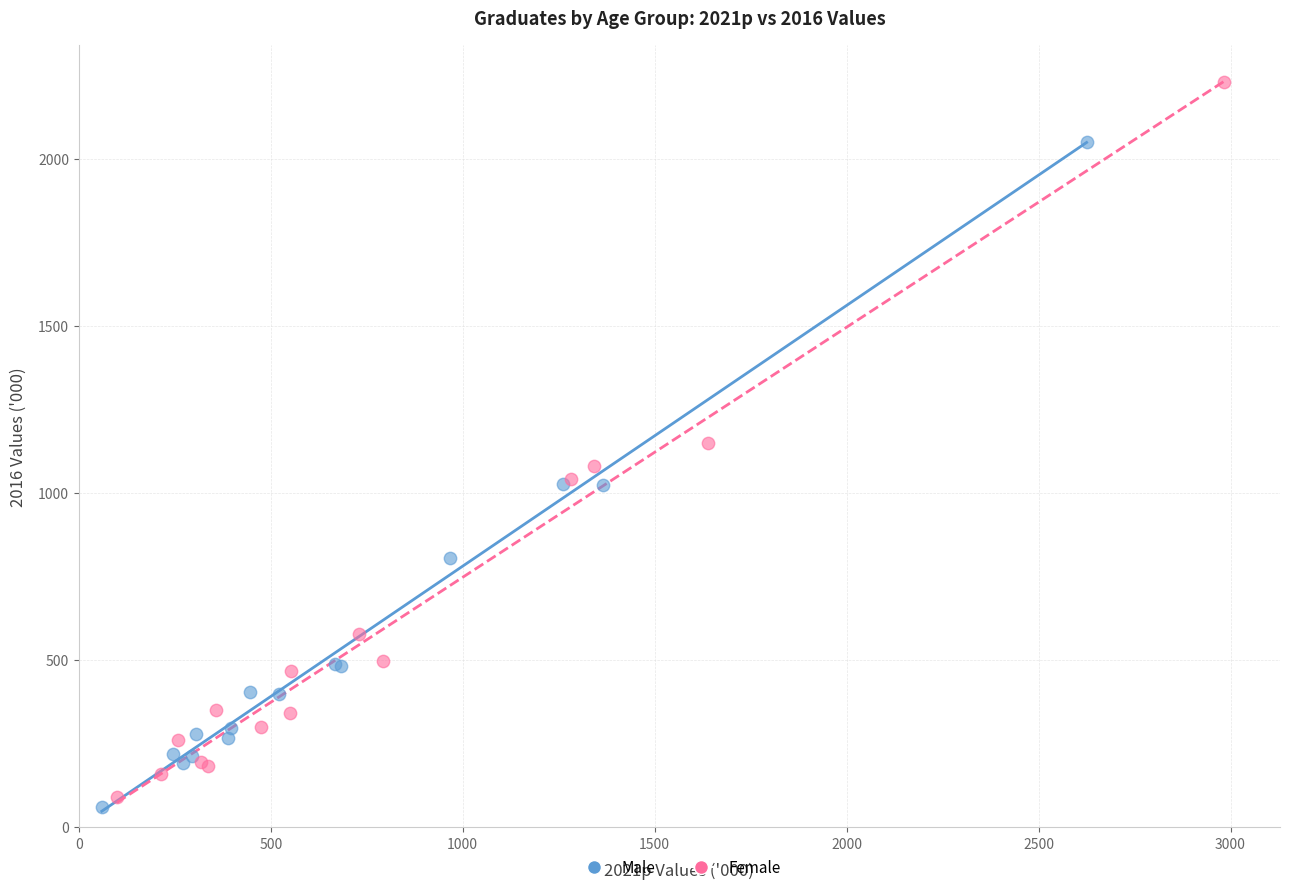

Which series has the widest spread of Y values?

Female